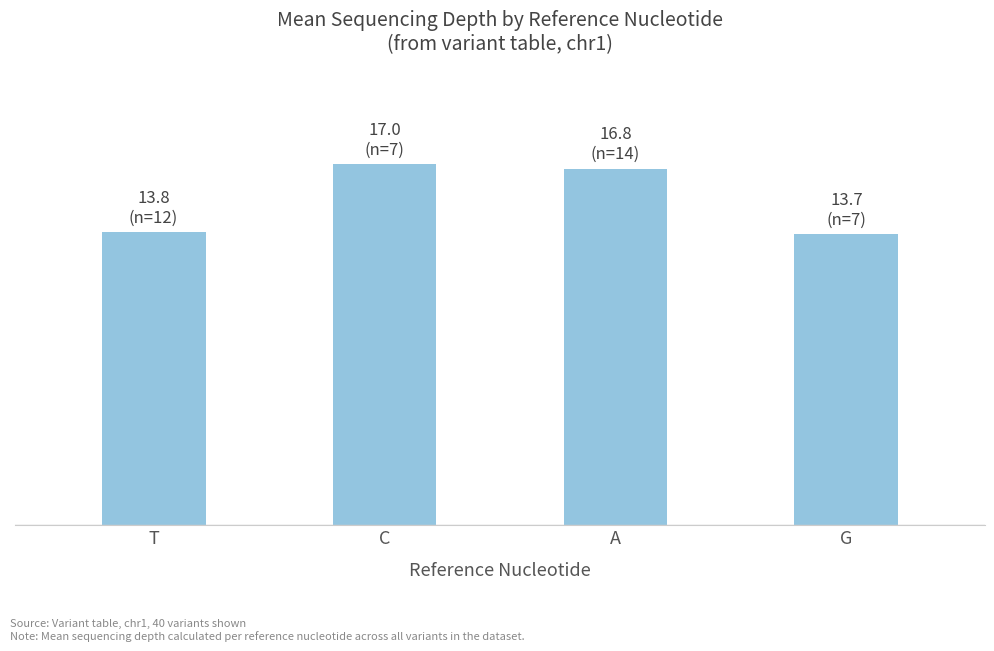

Which has a higher value, A or T?

A